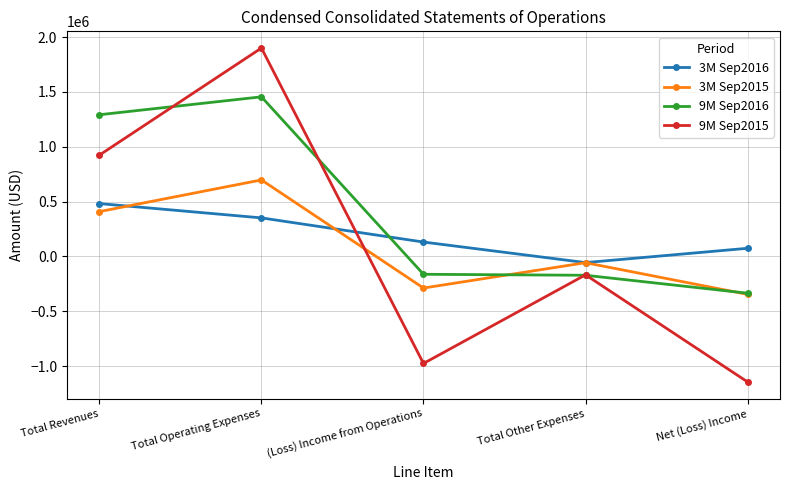

How many data points in 9M Sep2015 are less than -168591?

2